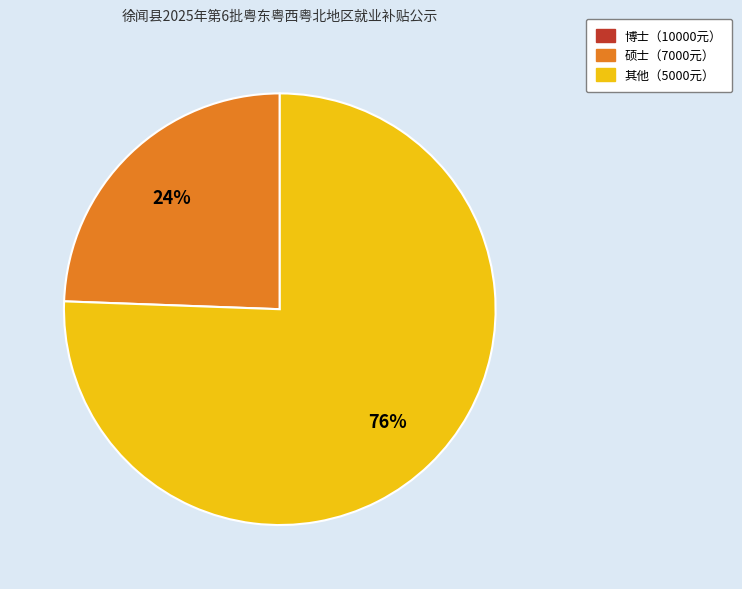

Is there any slice that represents more than half of the pie?

Yes